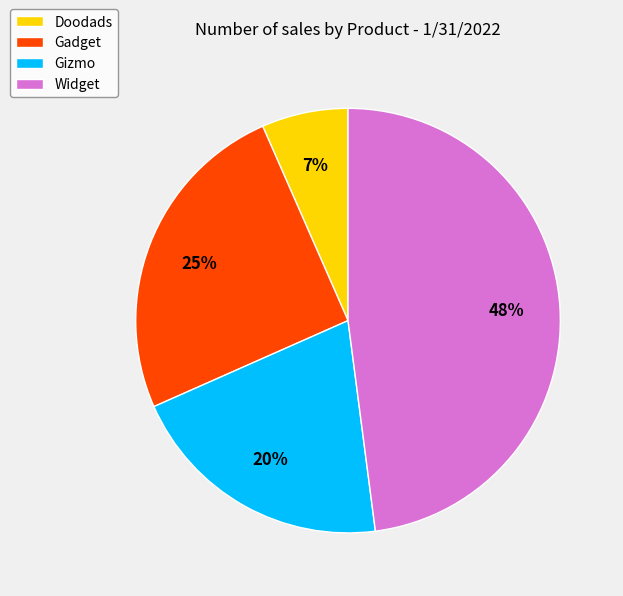

What is the ratio of the value at Doodads to the value at Gizmo?

0.3